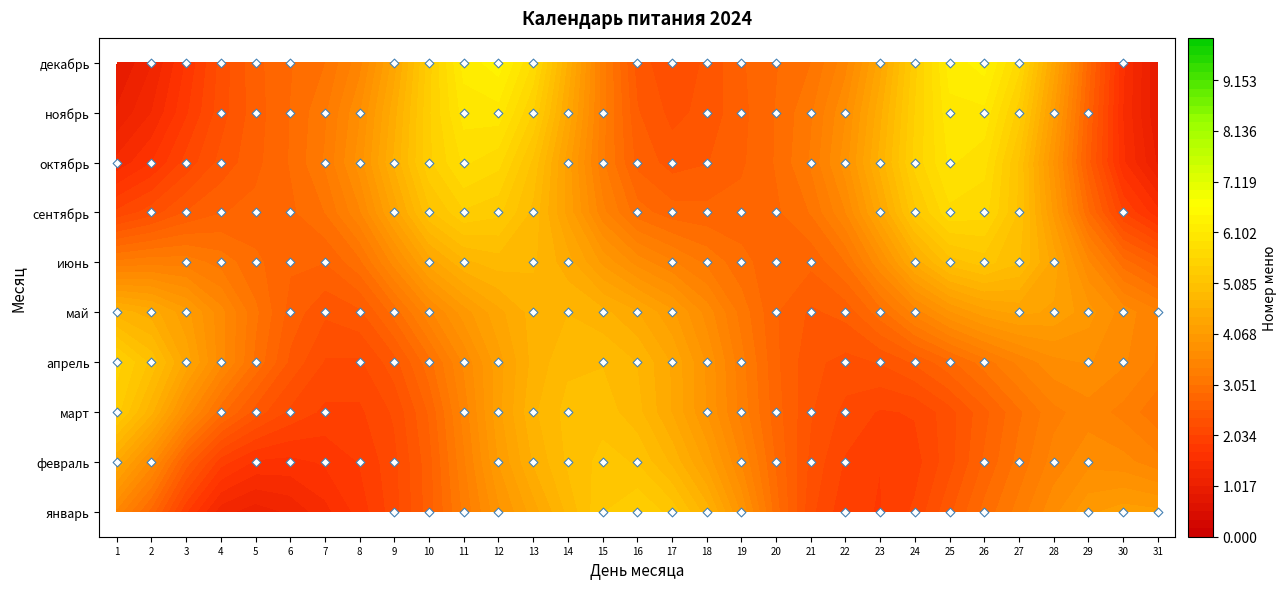

How many series are shown in this chart?

10